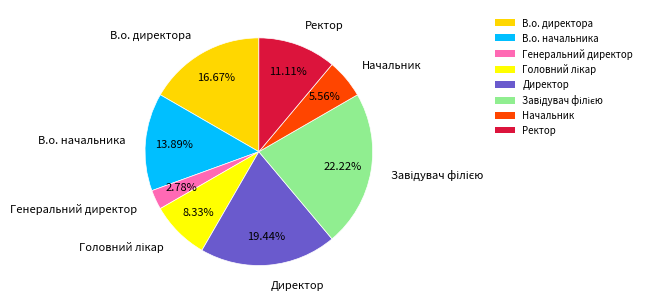

To the nearest percent, what portion does В.о. директора represent?

17%